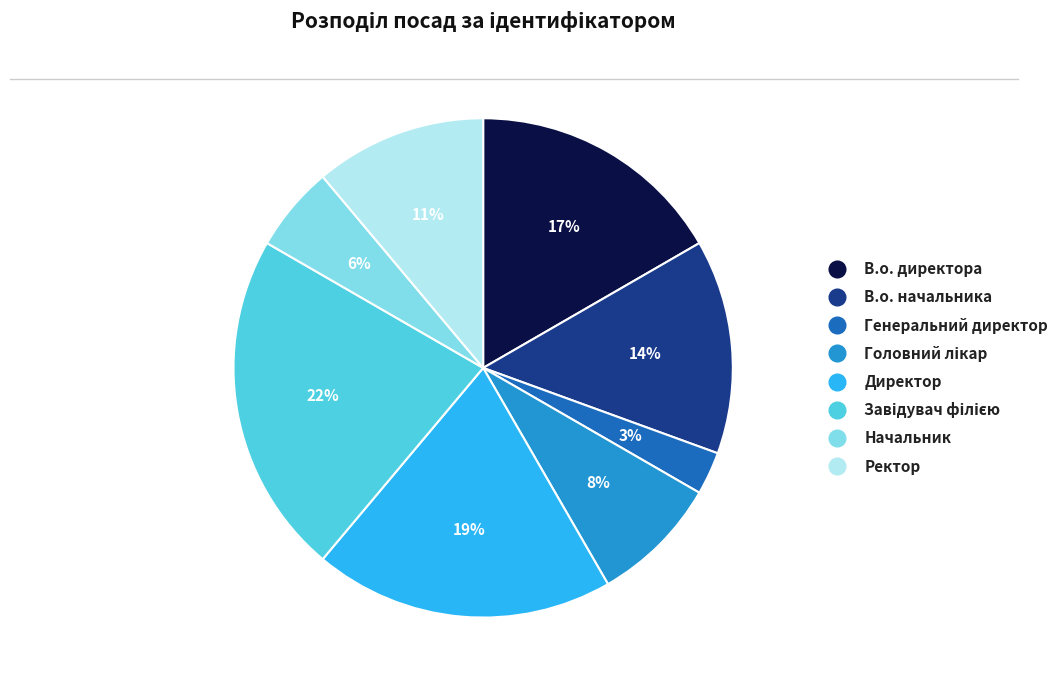

How many segments does this pie chart have?

8